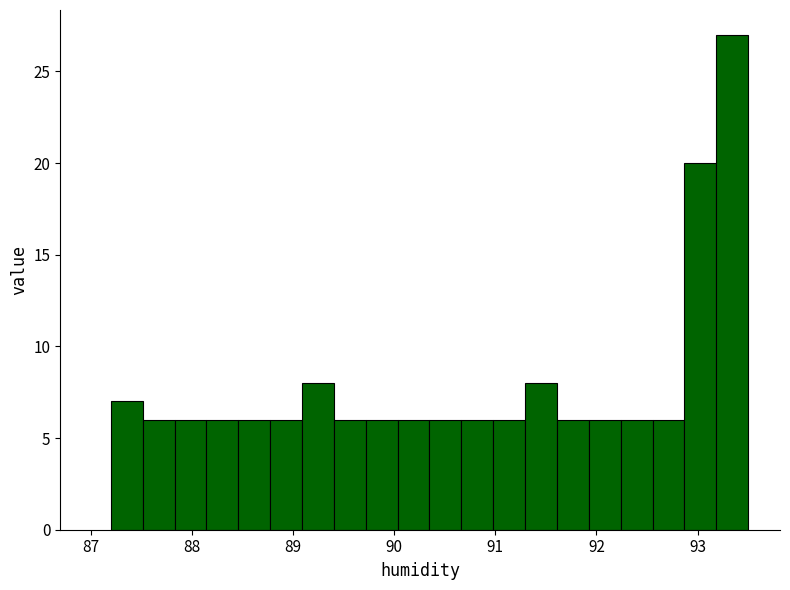

Around what value on the x-axis is the tallest bar? Give the approximate position of its centre, as read against the axis.

93.3